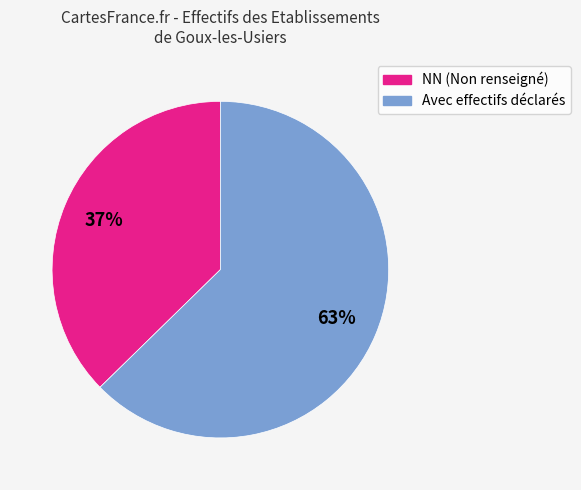

The Avec effectifs déclarés slice represents 63% of the pie. True or false?

True